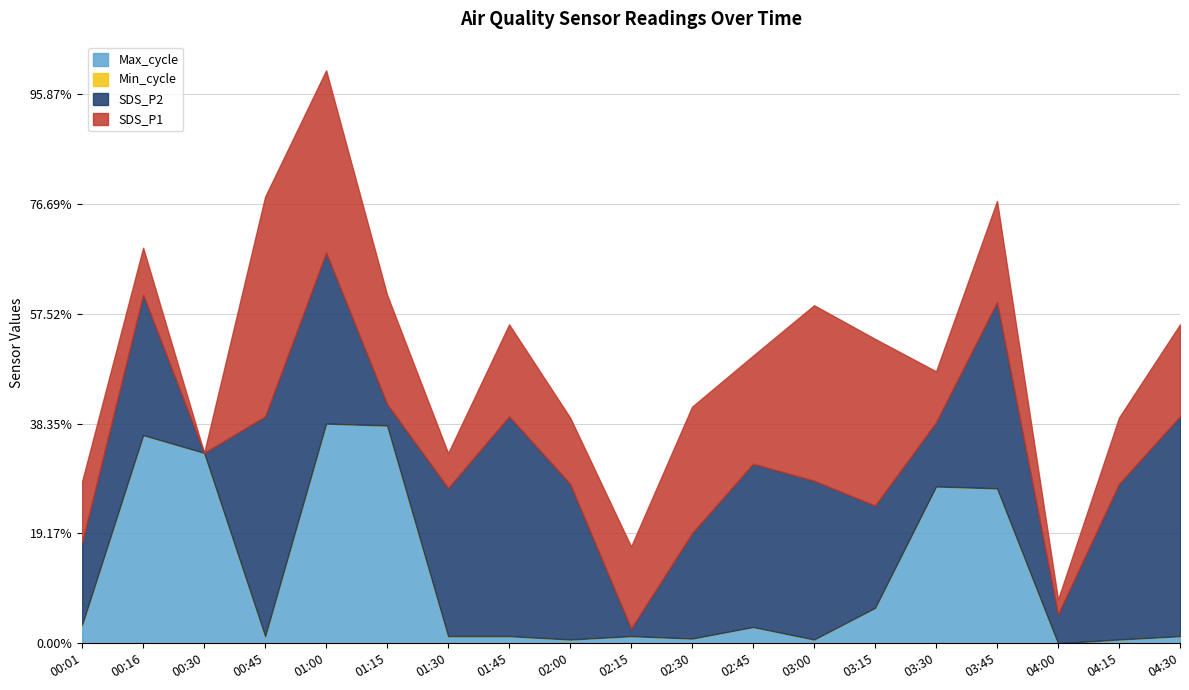

True or false: SDS_P1 has more than 2 points higher than both neighbors.

True